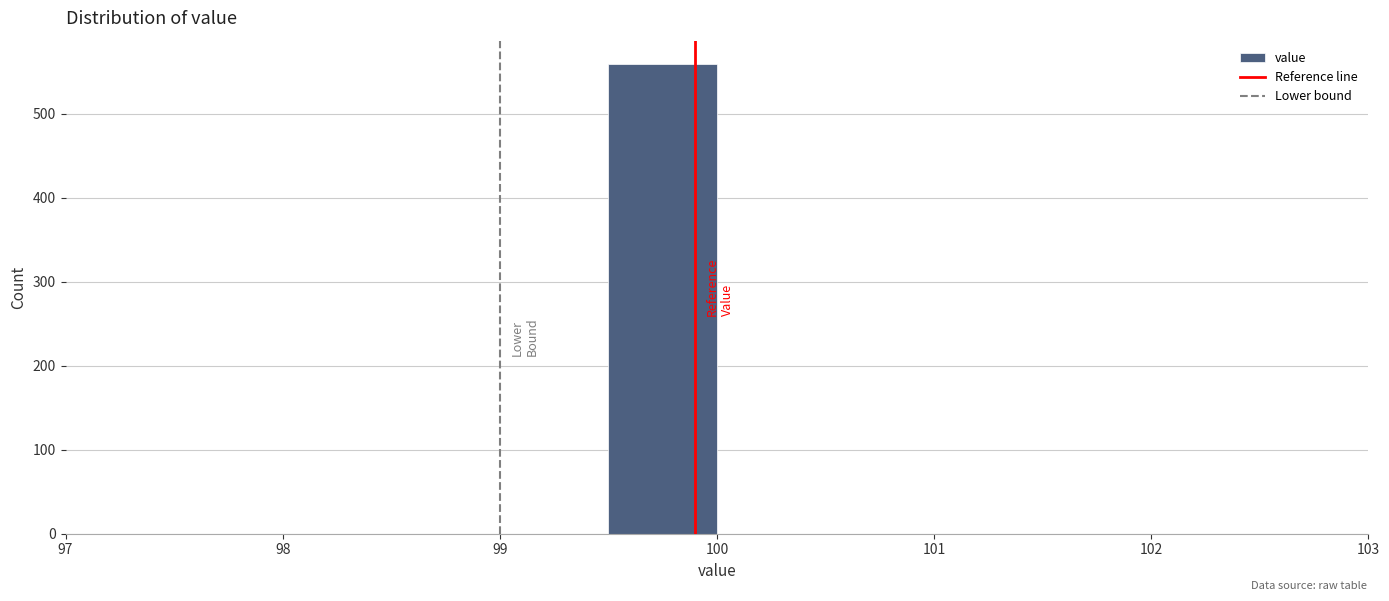

Reading left to right, transcribe this chart: for each bar, give the range it covers on the x-axis and its height. The values are not printed on the chart, so give them approximately, as read against the axis.

97.0 to 97.5: 0
97.5 to 98.0: 0
98.0 to 98.5: 0
98.5 to 99.0: 0
99.0 to 99.5: 0
99.5 to 100.0: 560
100.0 to 100.5: 0
100.5 to 101.0: 0
101.0 to 101.5: 0
101.5 to 102.0: 0
102.0 to 102.5: 0